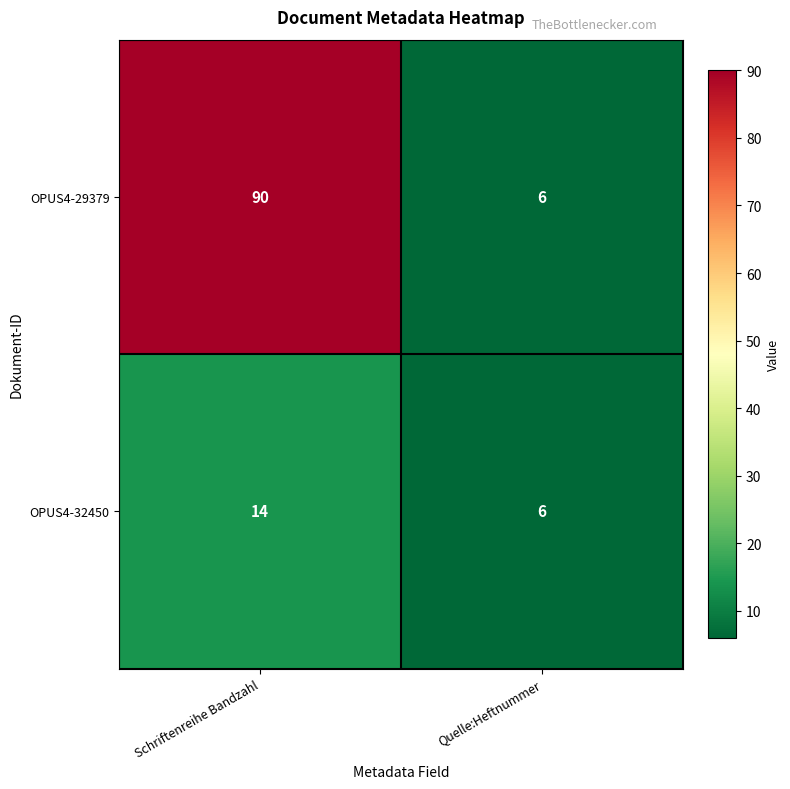

Is it true that OPUS4-29379 equals 90 at Schriftenreihe Bandzahl?

True